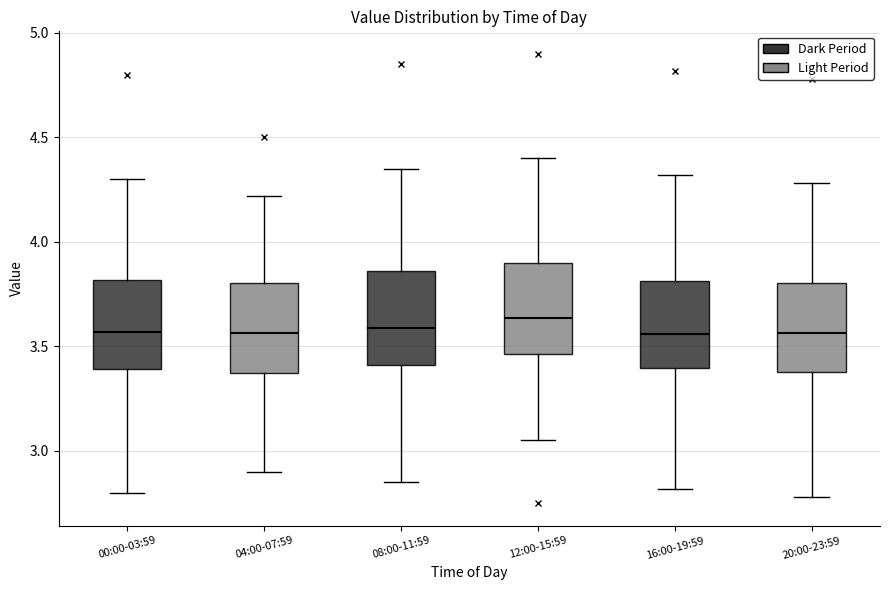

Reading left to right, read every box against the y-axis: the position of its median line, the range the box covers, and the ends of its whiskers. The values are not printed on the chart, so give them approximately, as read against the axis.

00:00-03:59: median 3.55, box 3.40 to 3.80, whiskers 2.80 to 4.30
04:00-07:59: median 3.55, box 3.40 to 3.80, whiskers 2.90 to 4.20
08:00-11:59: median 3.60, box 3.40 to 3.85, whiskers 2.85 to 4.35
12:00-15:59: median 3.65, box 3.45 to 3.90, whiskers 3.05 to 4.40
16:00-19:59: median 3.55, box 3.40 to 3.80, whiskers 2.80 to 4.30
20:00-23:59: median 3.55, box 3.40 to 3.80, whiskers 2.80 to 4.30